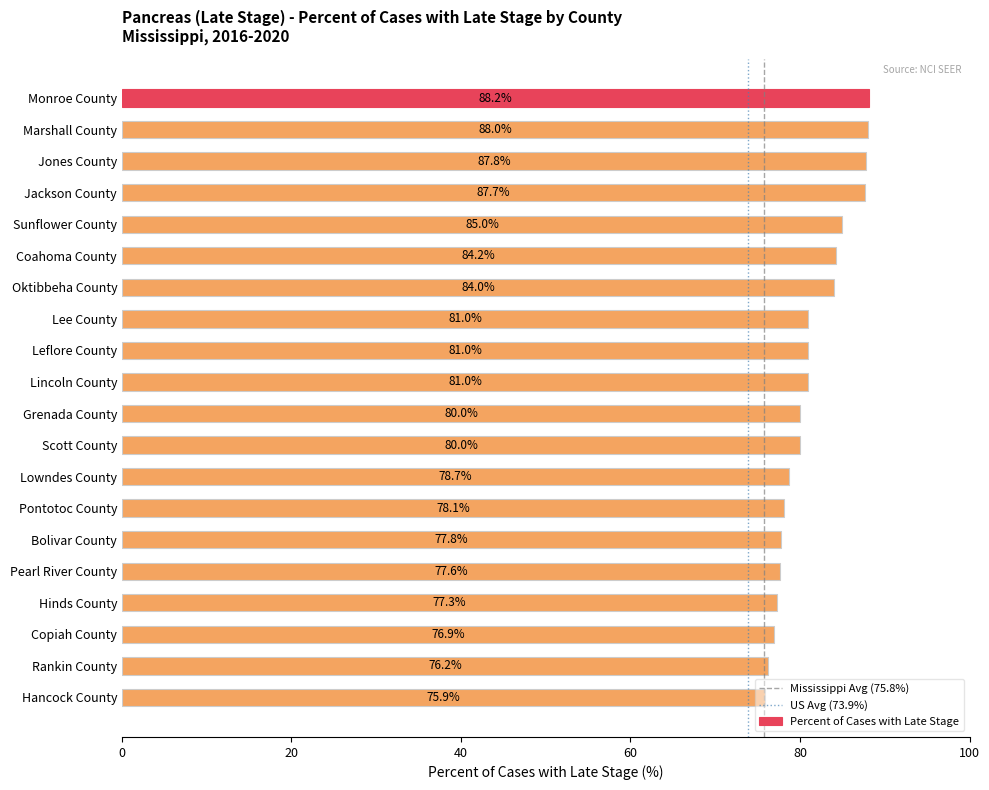

Which has a higher value, Hancock County or Oktibbeha County?

Oktibbeha County